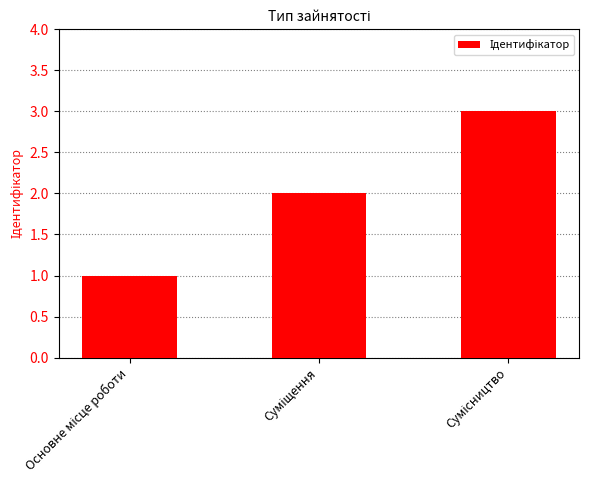

What is the greatest value displayed?

3